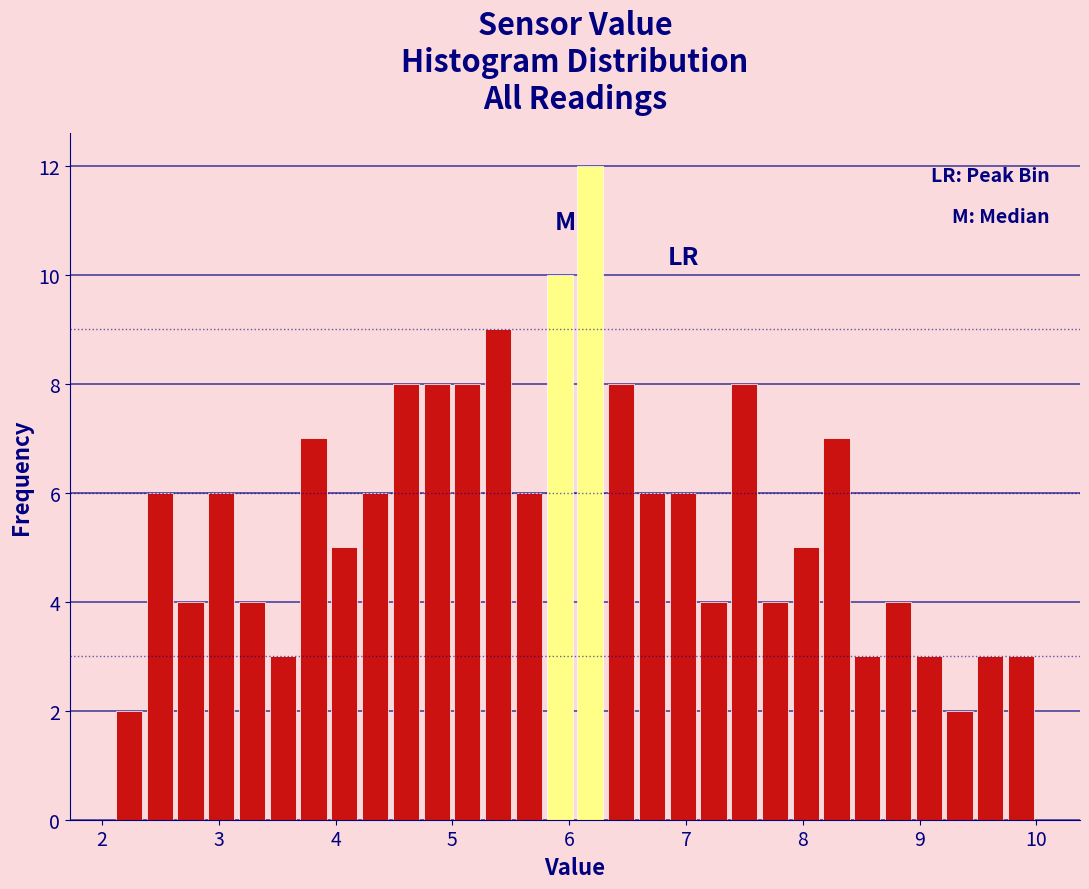

Around what value on the x-axis is the tallest bar? Give the approximate position of its centre, as read against the axis.

6.2